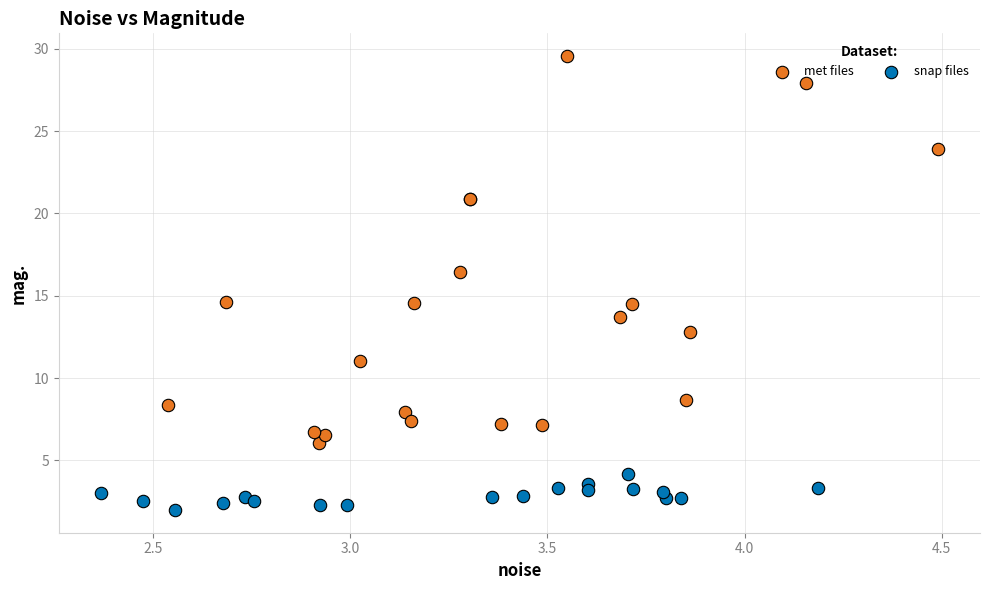

Which series contains the lowest Y value?

snap files